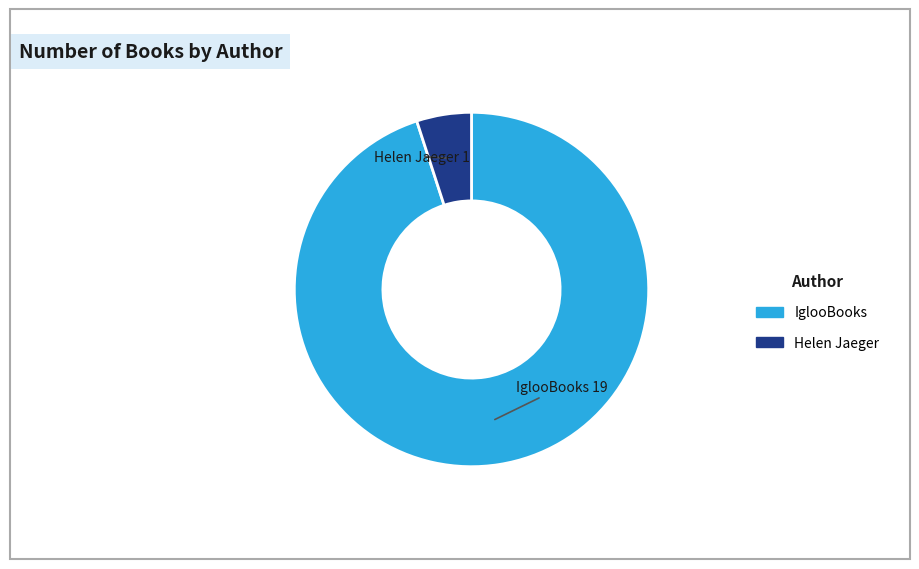

Which category has the smallest portion of the pie?

Helen Jaeger